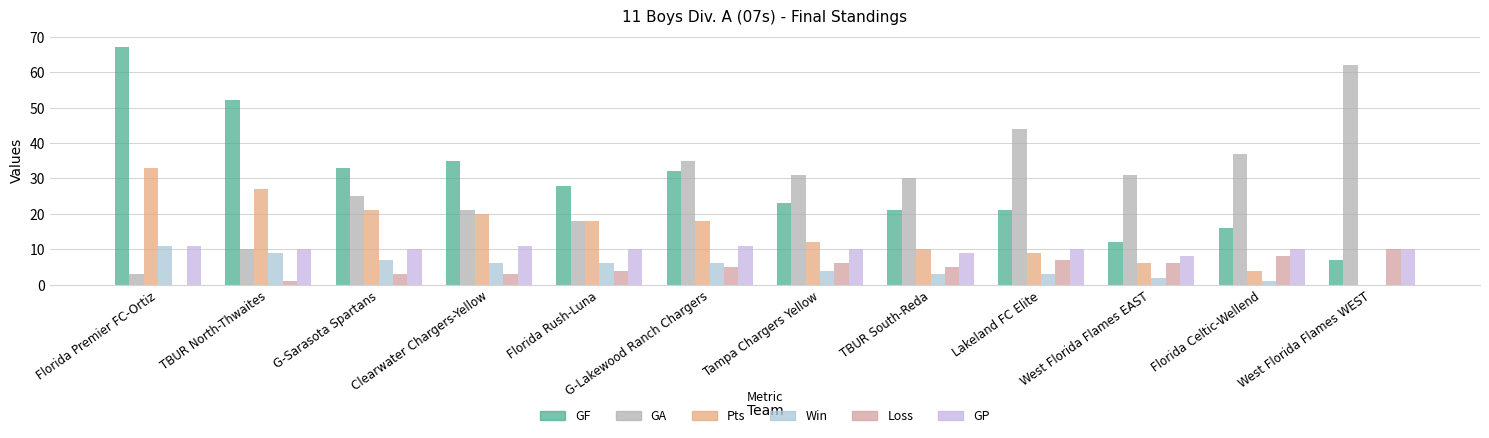

How many categories are shown in the chart?

12